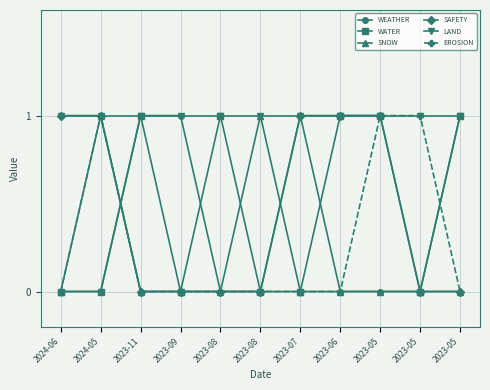

What are all the series names shown in the legend?

WEATHER, WATER, SNOW, SAFETY, LAND, EROSION